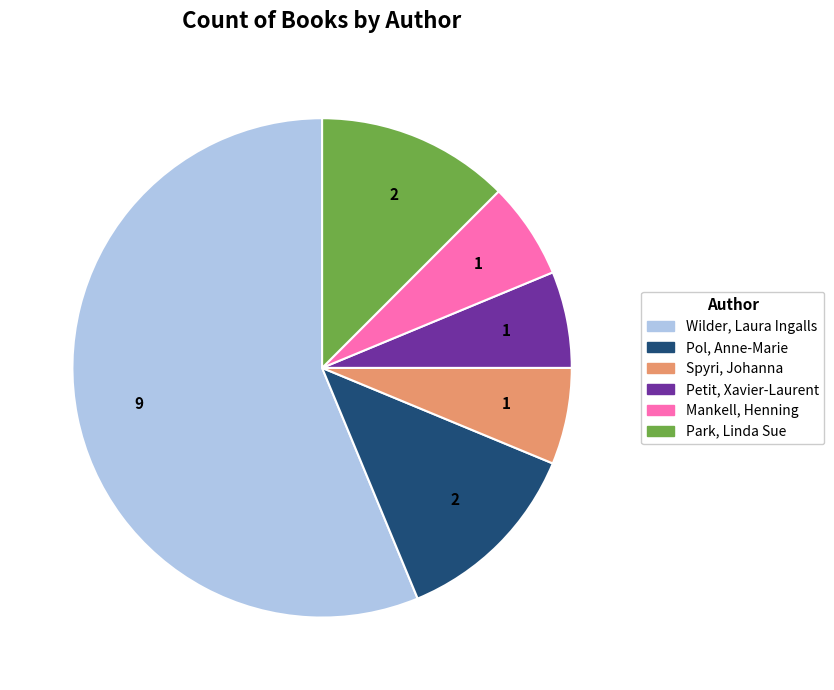

Is the sum of Petit, Xavier-Laurent and Wilder, Laura Ingalls greater than half?

Yes